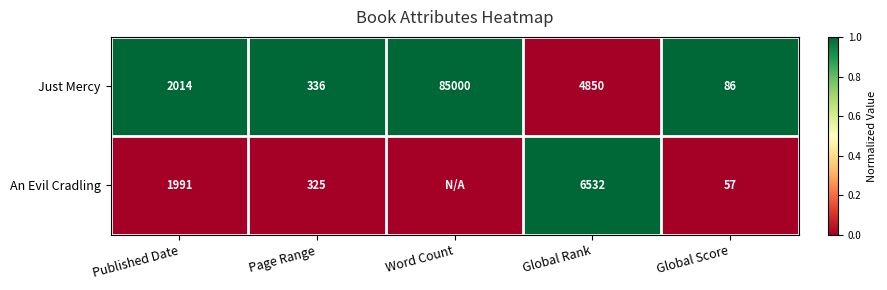

Where is Just Mercy nearest to the value 42543?

Global Rank